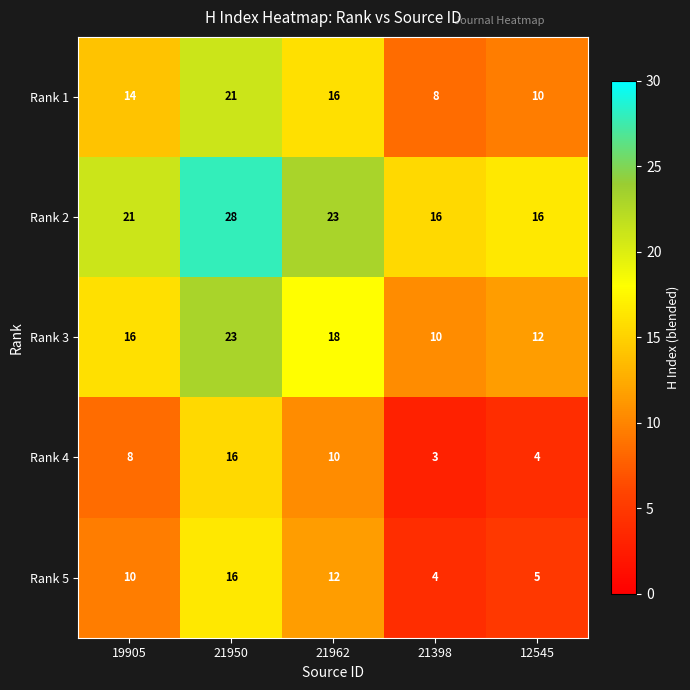

What is the difference between the highest and lowest values at 21398?

13